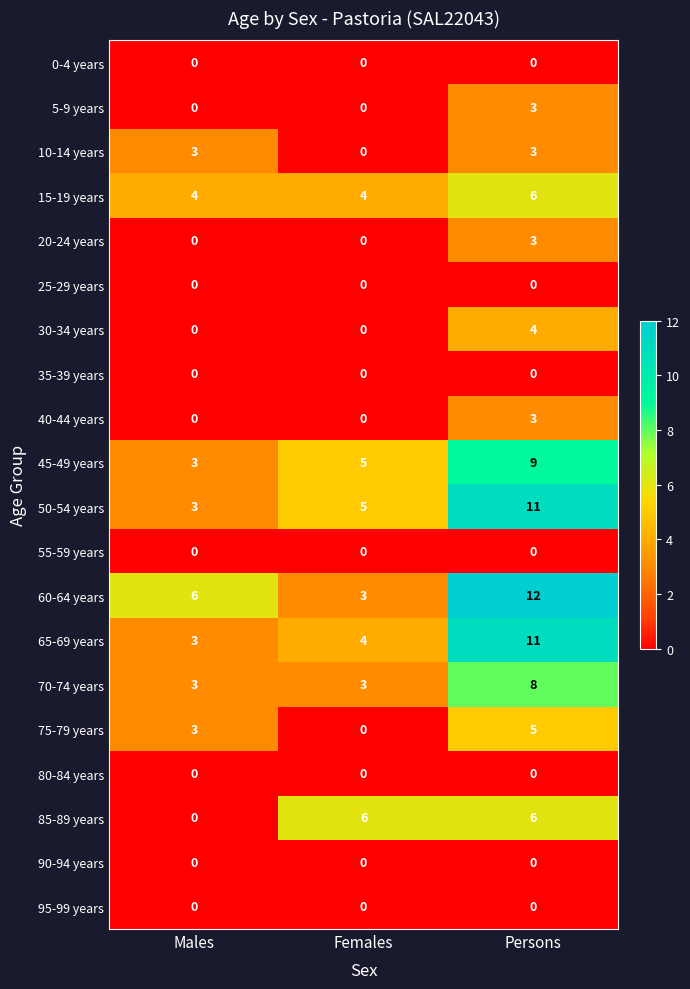

At which category does the chart reach its peak across all series?

Persons